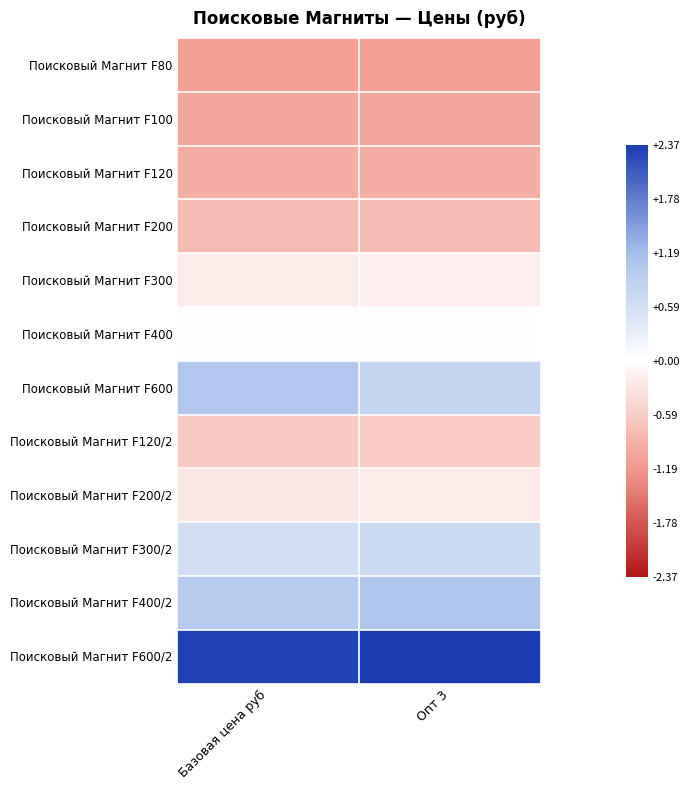

At which category is the sum across all series the highest?

Опт 3